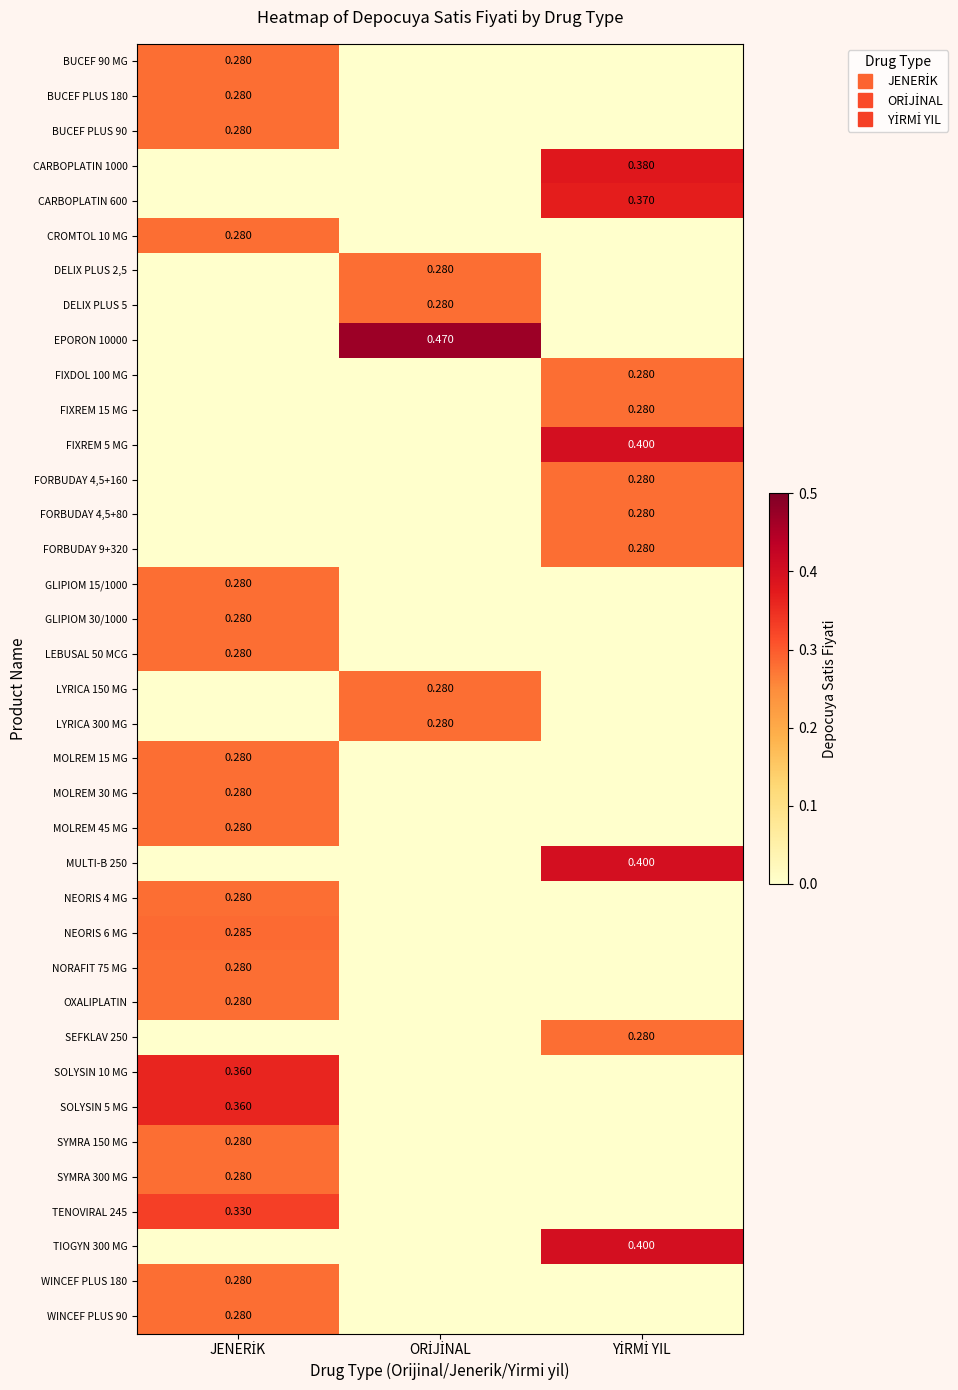

Count the SOLYSIN 5 MG values in the range 0 to 1.

3